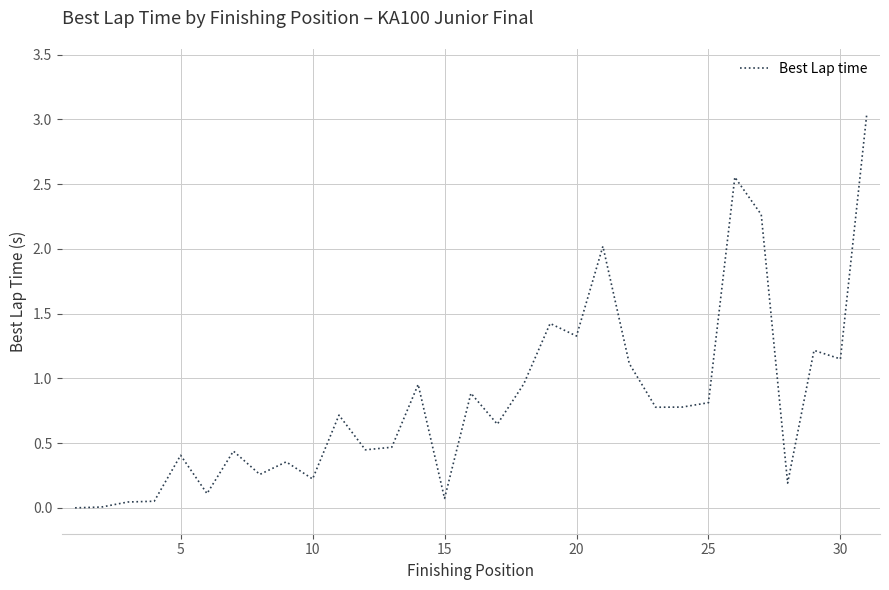

What is the difference between the maximum and minimum values?

3.0